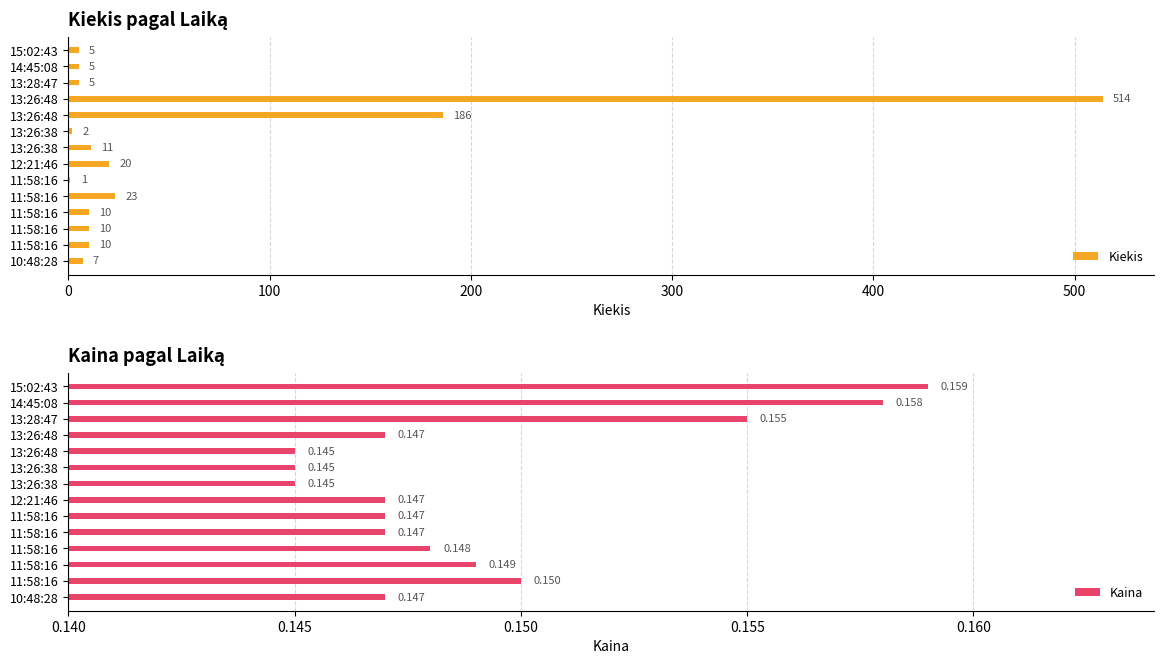

What is the value of the Kiekis bar at the 14th from the left?

7.0